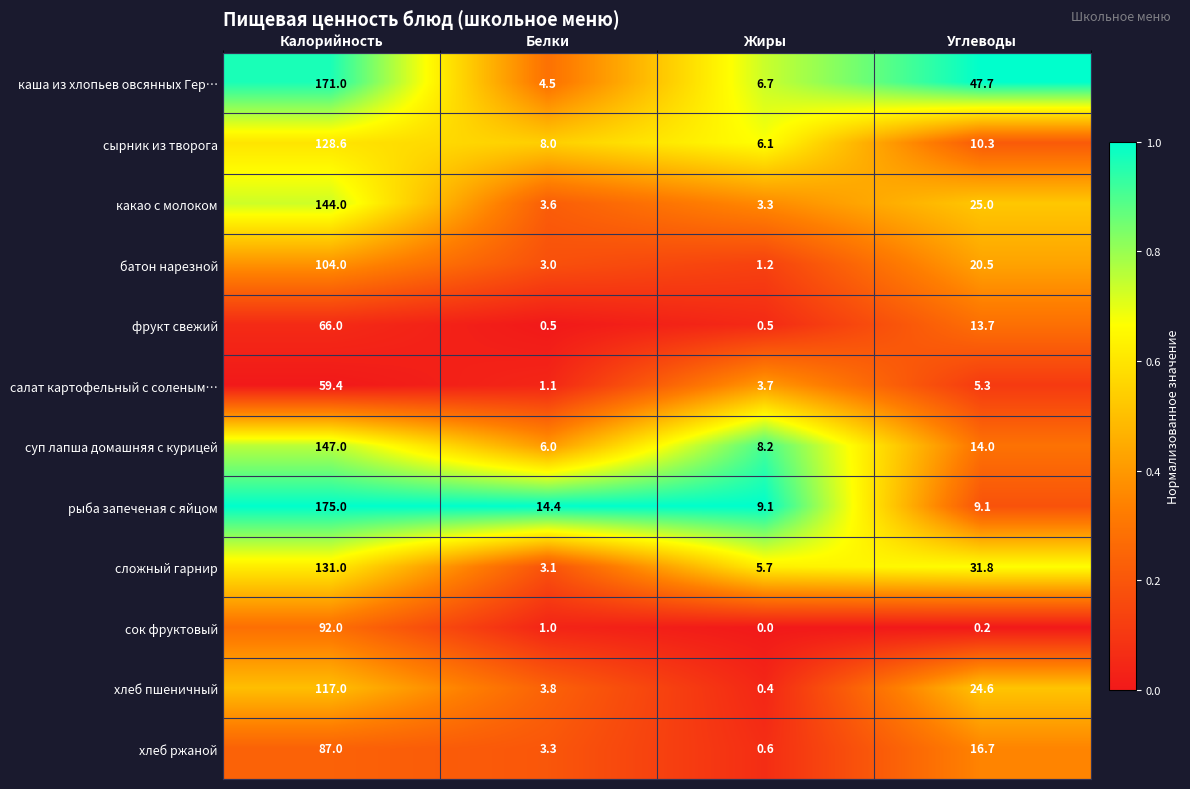

What is the difference between the highest and lowest values at Углеводы?

47.5